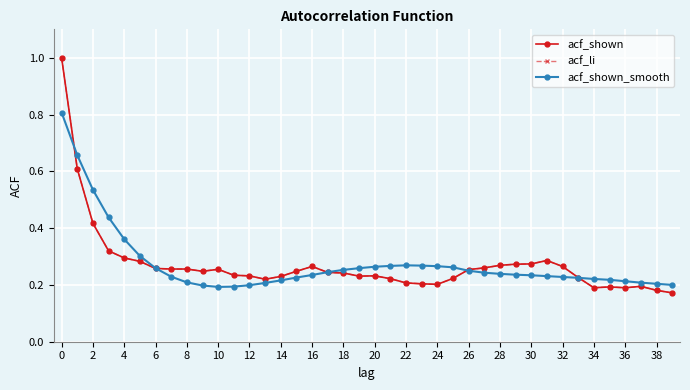

Which series has the largest range (max minus min)?

acf_shown